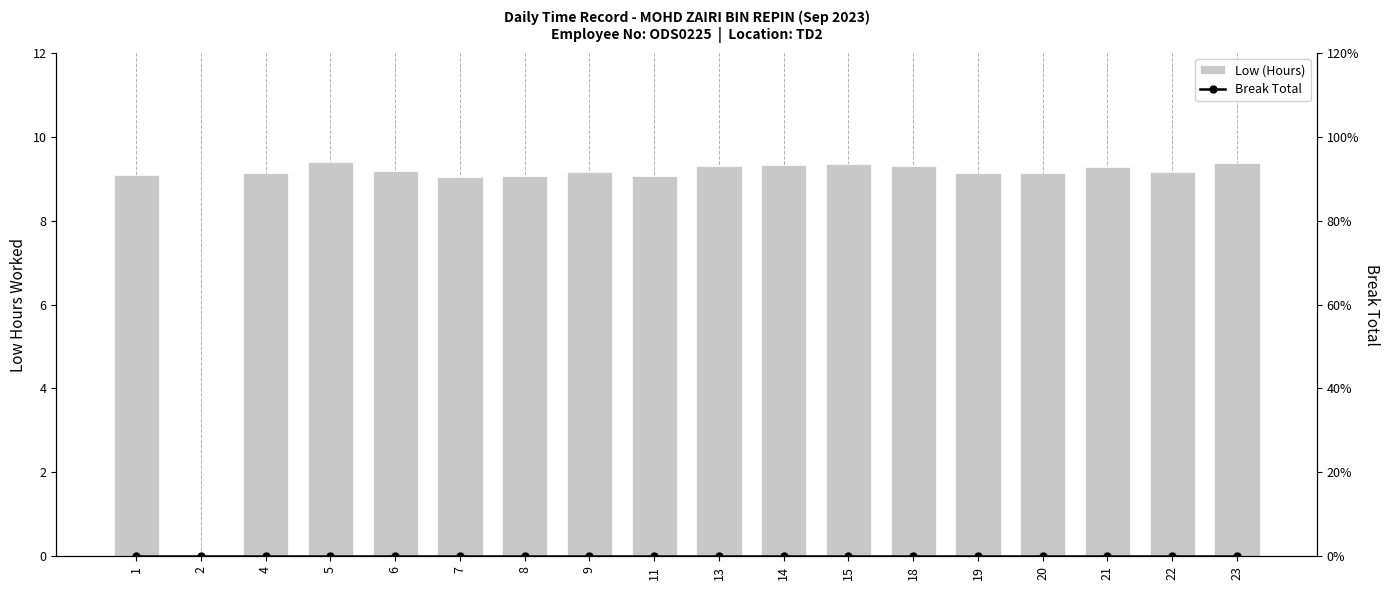

What is the total value across all series at 22?

9.2